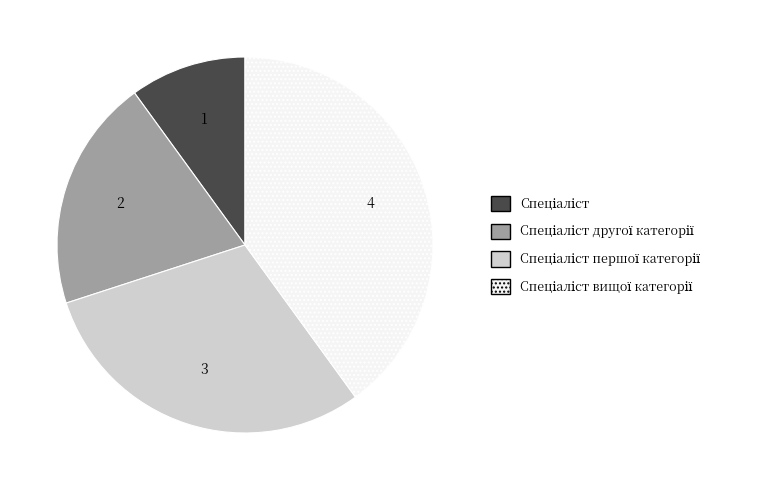

Is there a majority slice in this chart?

No